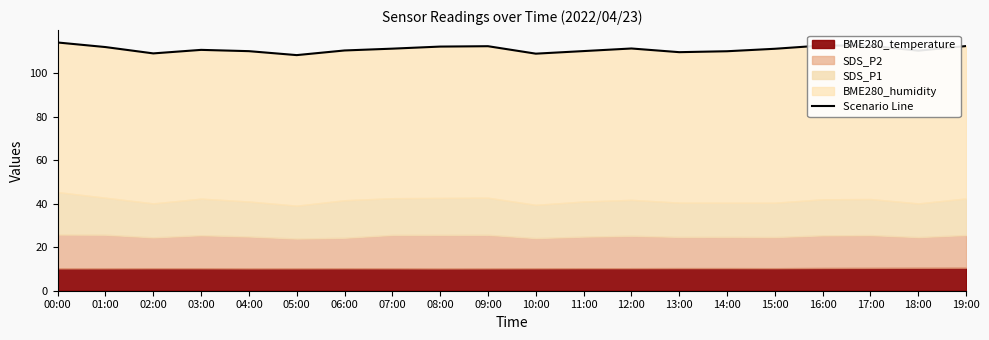

The chart shows a value of 110.3 at 11:00. True or false?

True